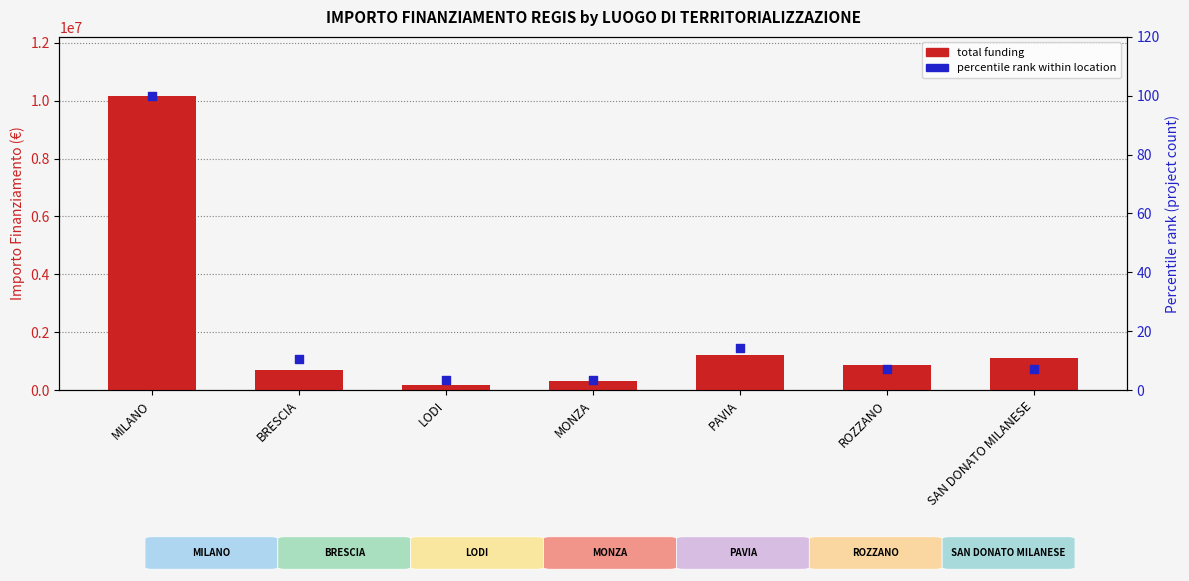

Which series has the widest spread of Y values?

IMPORTO FINANZIAMENTO REGIS